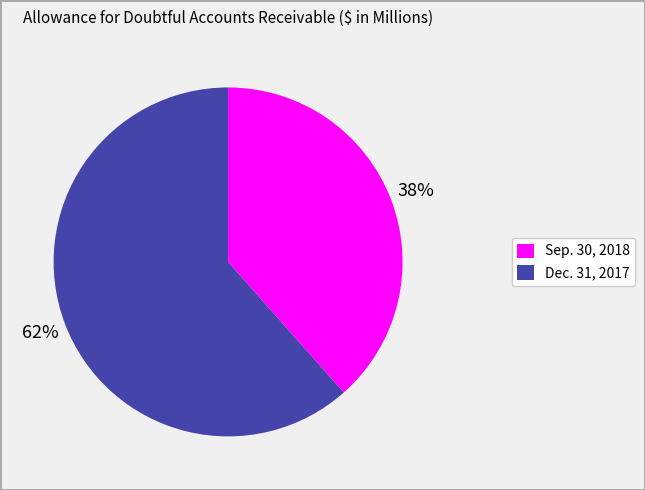

To the nearest percent, what is the average slice percentage?

50%